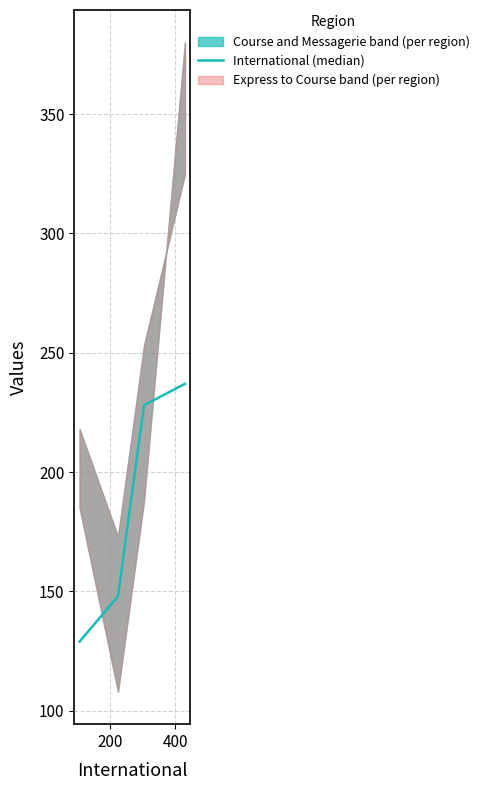

Where is the data nearest to the value 183?

200